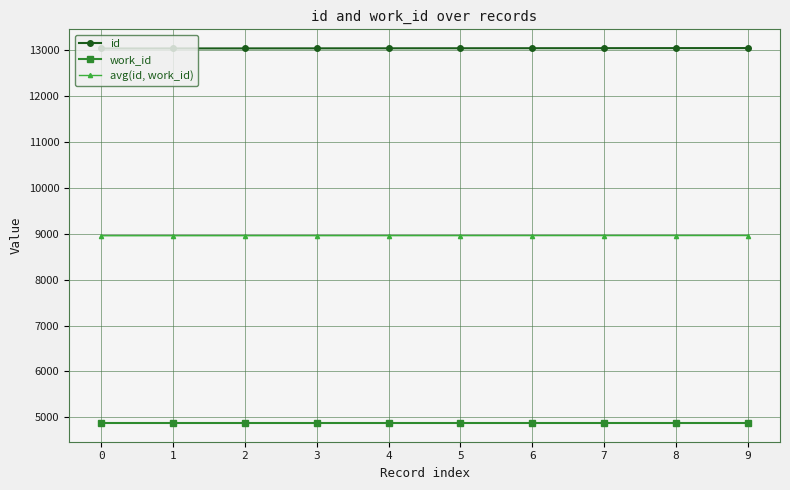

The id series shows 13043.0 at 1. True or false?

True